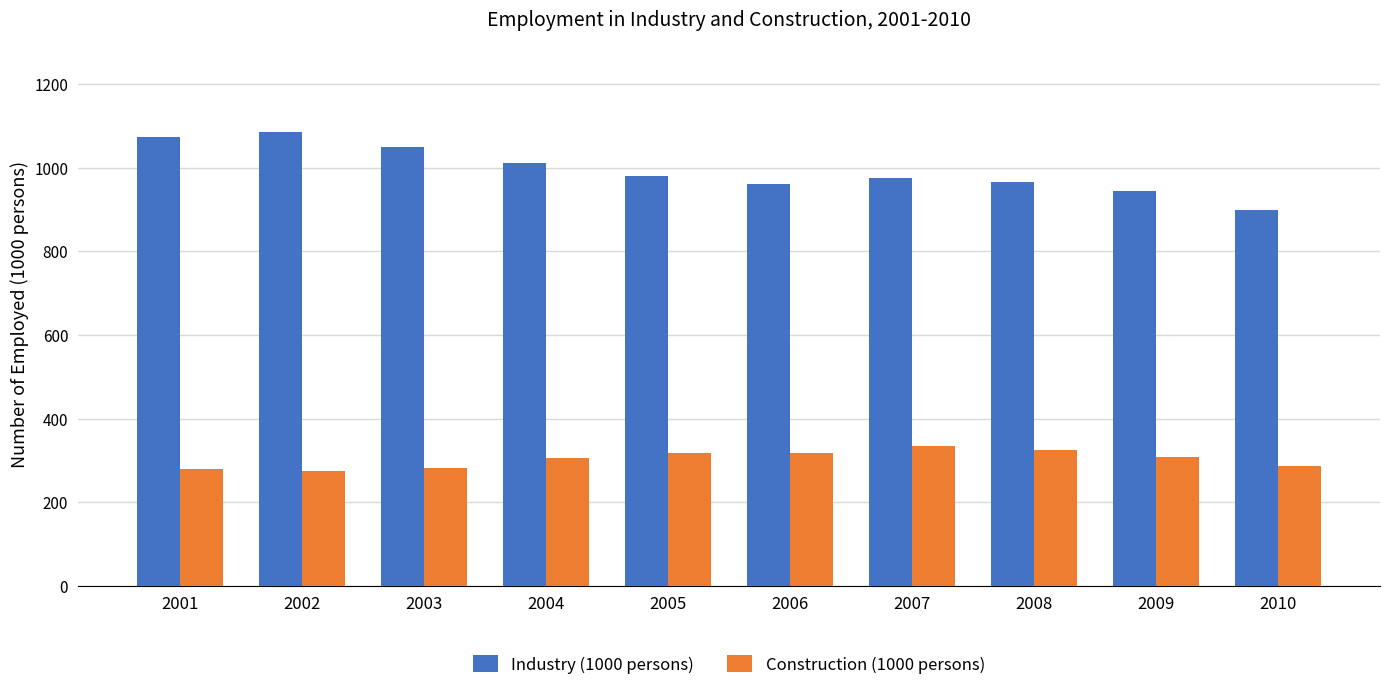

Rank the series at 2001 from lowest to highest value.

Construction (1000 persons), Industry (1000 persons)